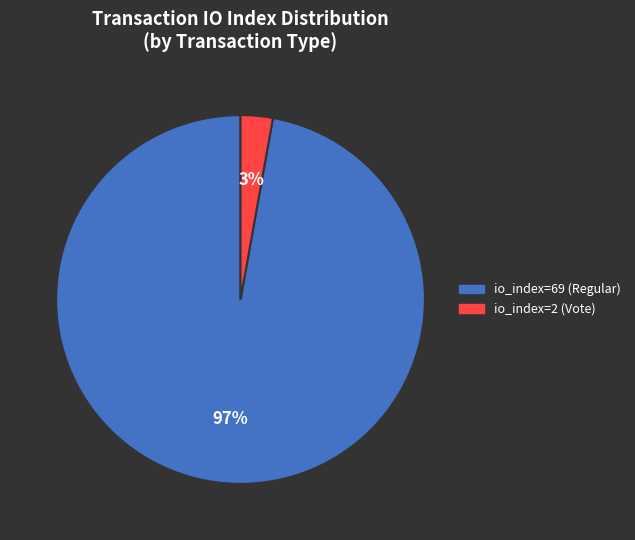

Count the number of slices in the pie.

2